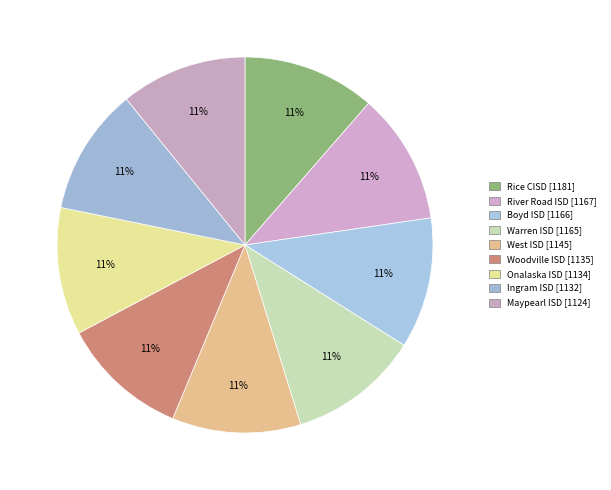

What percentage do Onalaska ISD and Warren ISD together represent?

22.2%